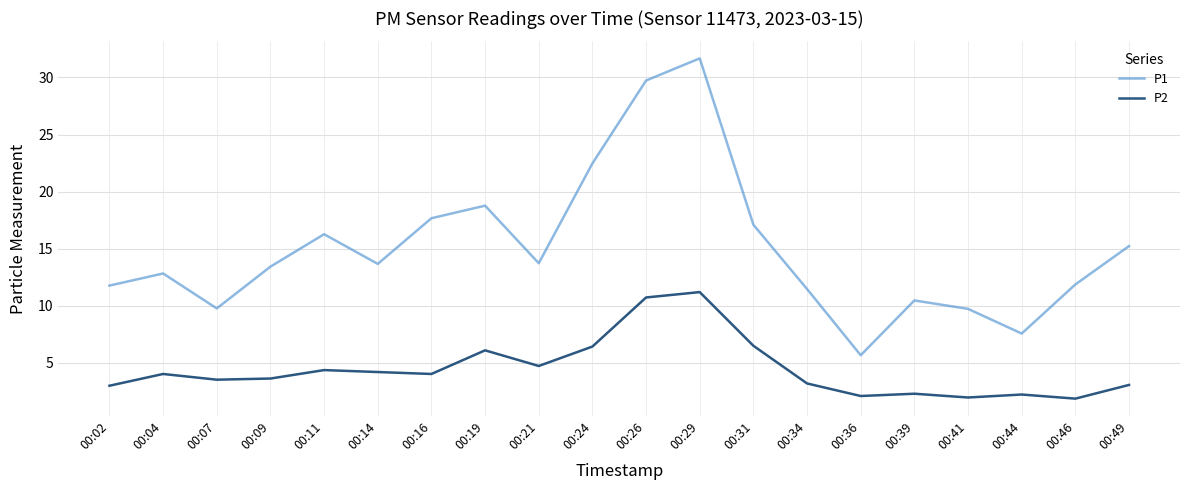

How many lines are shown in the chart?

2